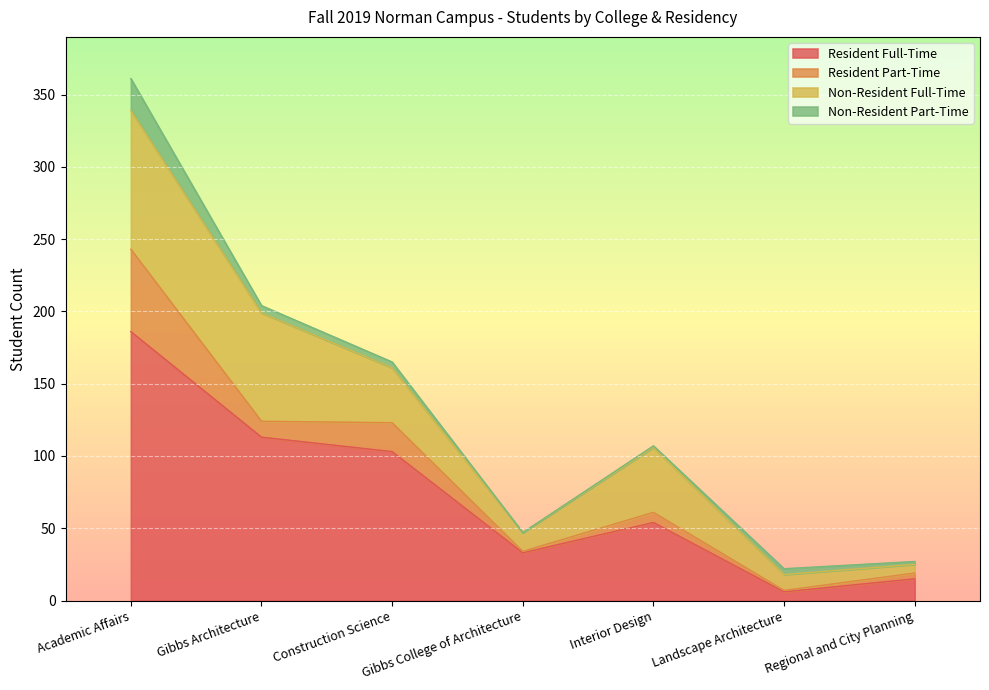

Reading right to left, transcribe all the data shown in this chart.

Resident Full-Time: 15	6	54	33	103	113	186
Resident Part-Time: 4	1	7	1	20	11	57
Non-Resident Full-Time: 6	11	45	13	38	75	96
Non-Resident Part-Time: 2	4	1	0	4	5	22